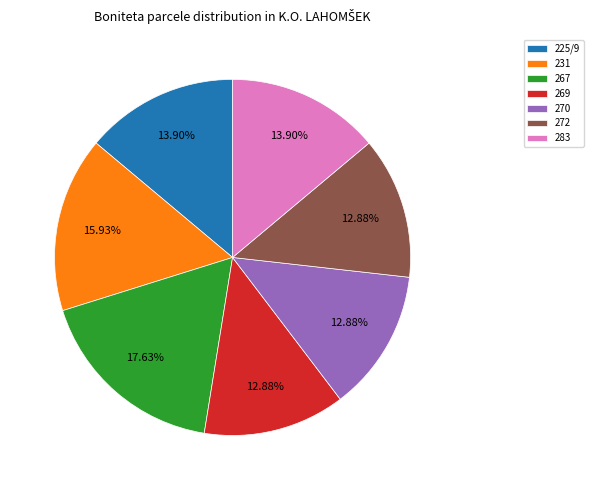

Is there any slice that represents more than half of the pie?

No